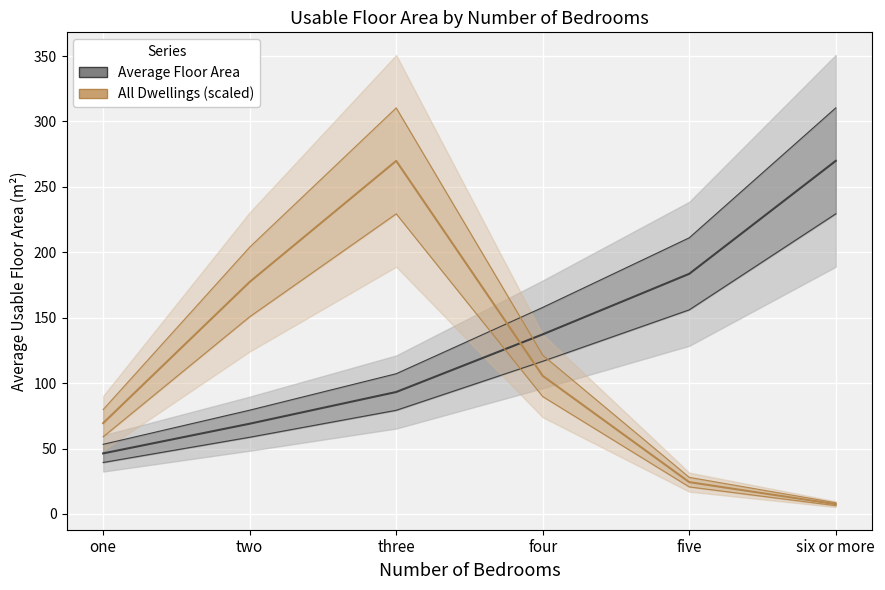

At which label does All Dwellings (thousands, scaled) first exceed 105?

two